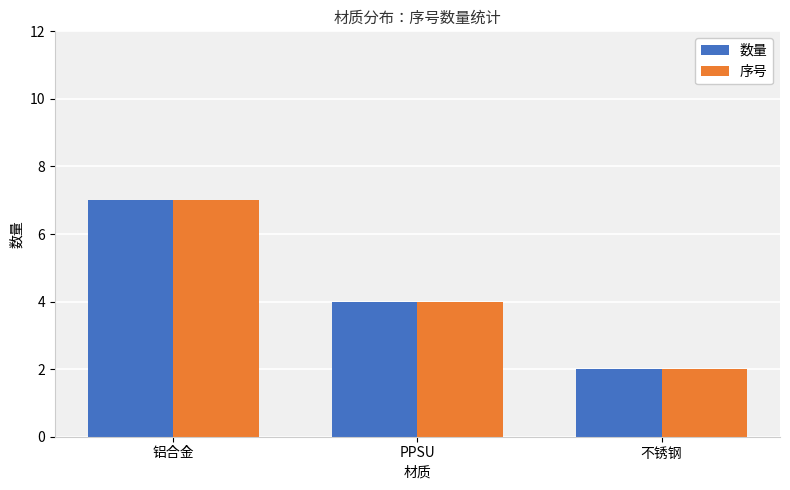

At which label does 序号 first exceed 4?

铝合金